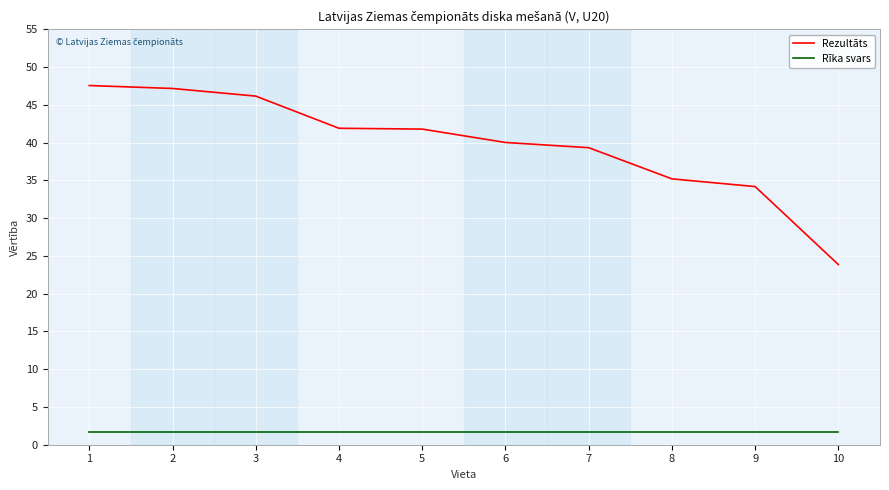

What is the lowest value of the Rīka svars series?

1.8